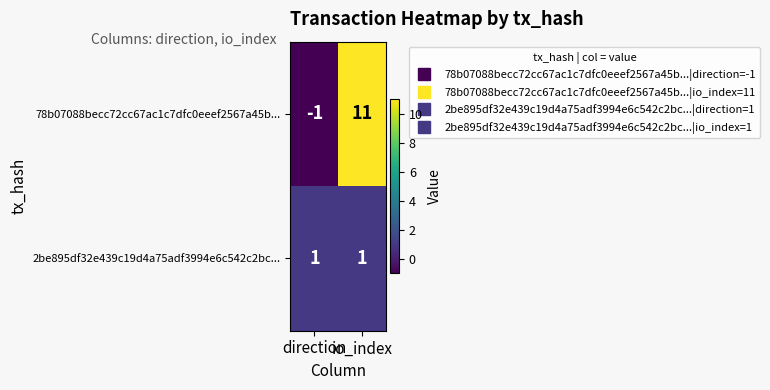

True or false: 2be895df32e439c19d4a75adf3994e6c542c2bc... has a value of 1 at io_index.

True